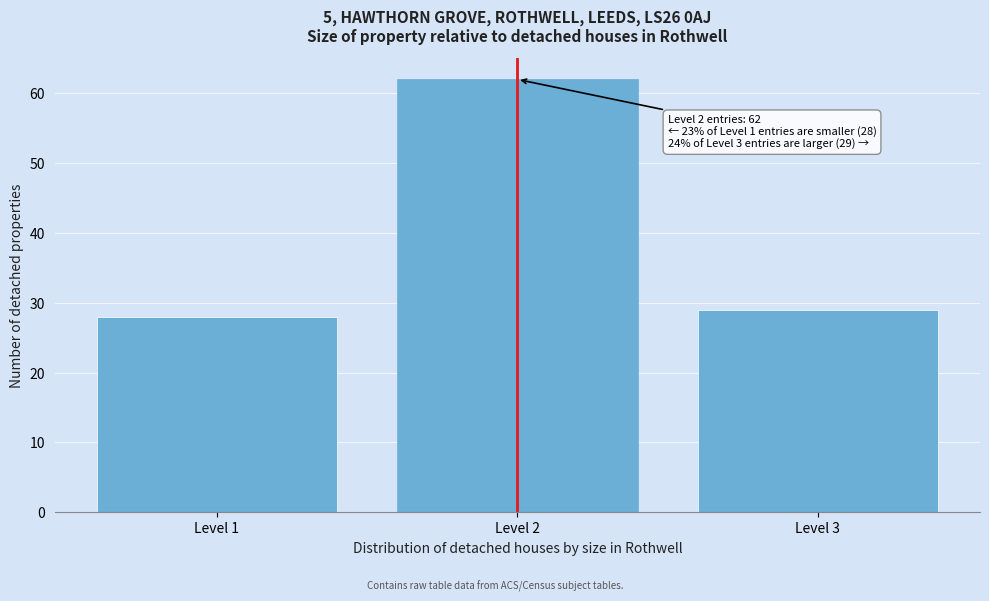

Reading left to right, what are all the values shown in this chart?

Level 1=28	Level 2=62	Level 3=29